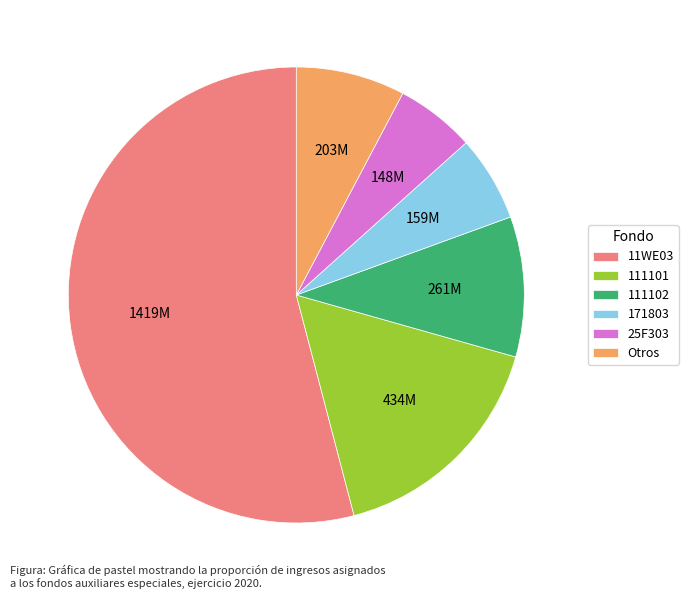

Is the sum of Otros and 171803 greater than half?

No